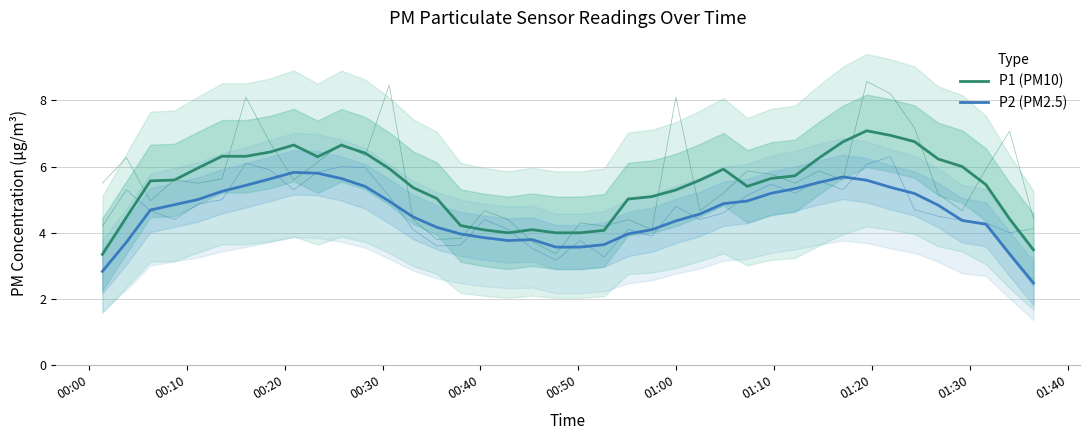

What is the difference between the second highest and second lowest values in the P1 (PM10) series?

3.5